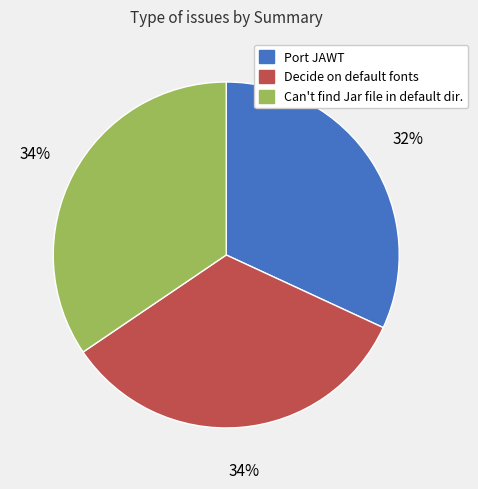

Does any single category account for the majority?

No